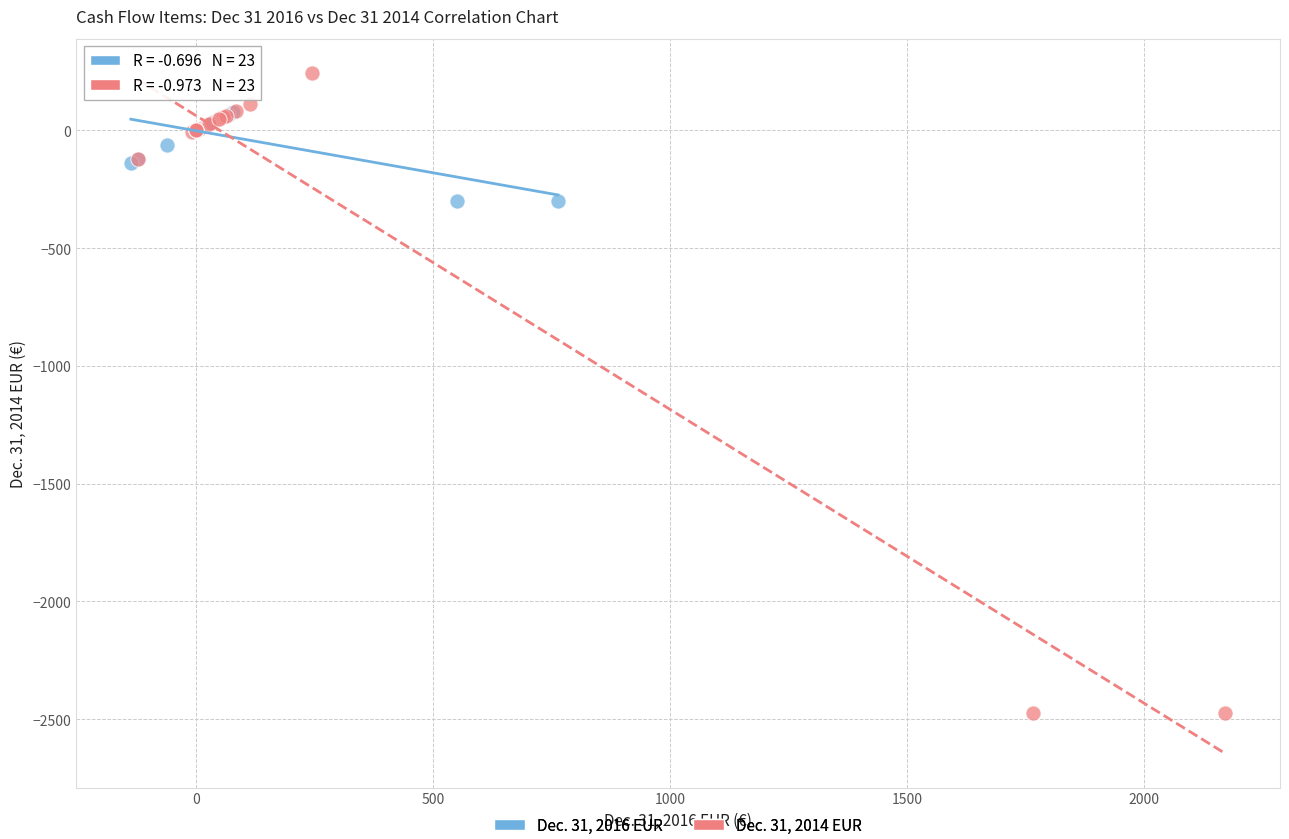

Which series contains the lowest Y value?

Dec. 31, 2014 EUR